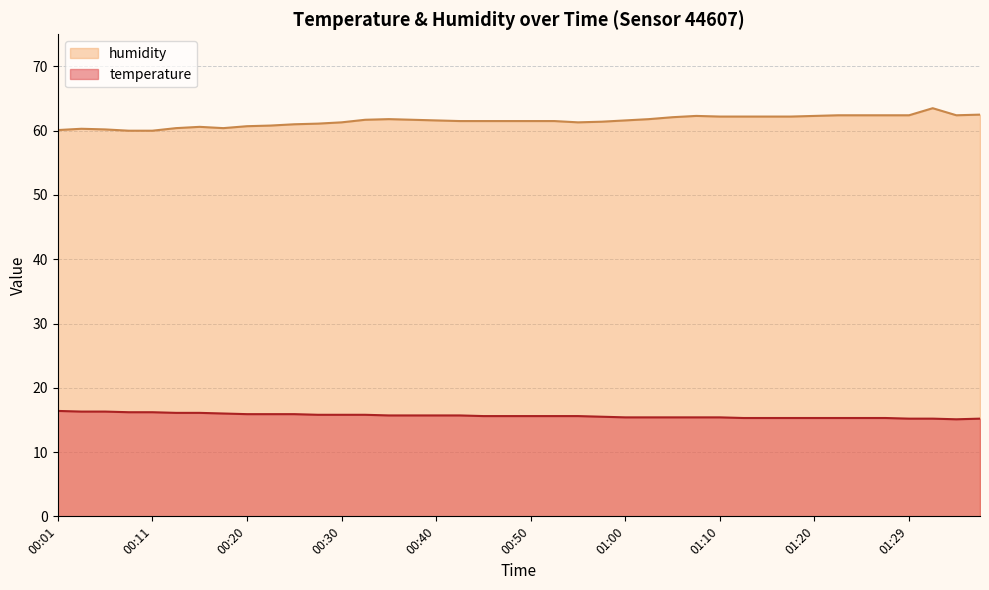

Which series has the largest total across all categories?

humidity